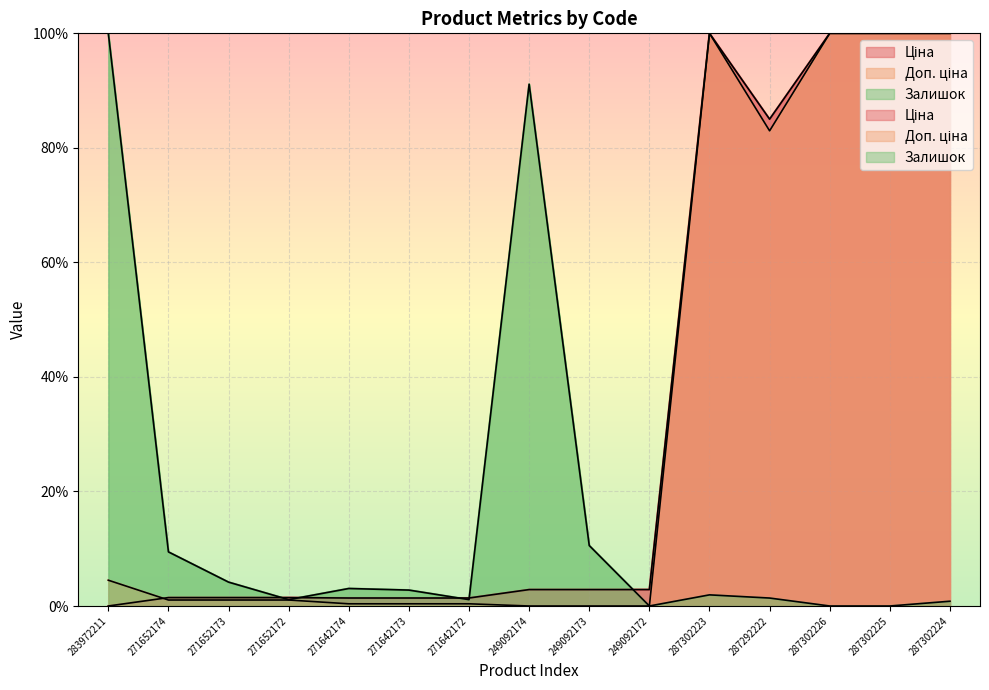

Where is the first local minimum for Ціна?

287292222